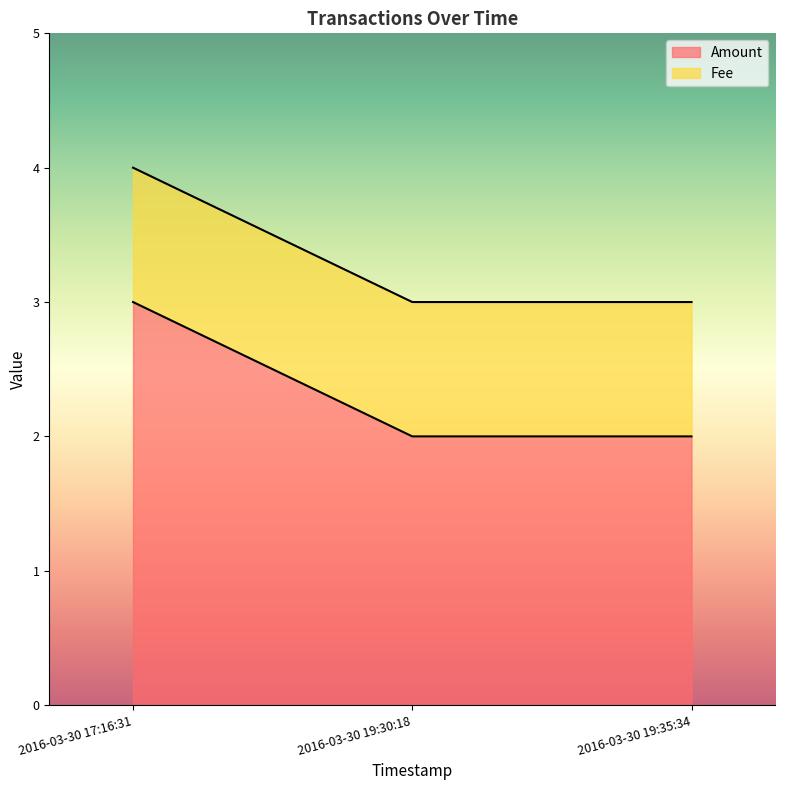

How many lines are shown in the chart?

2